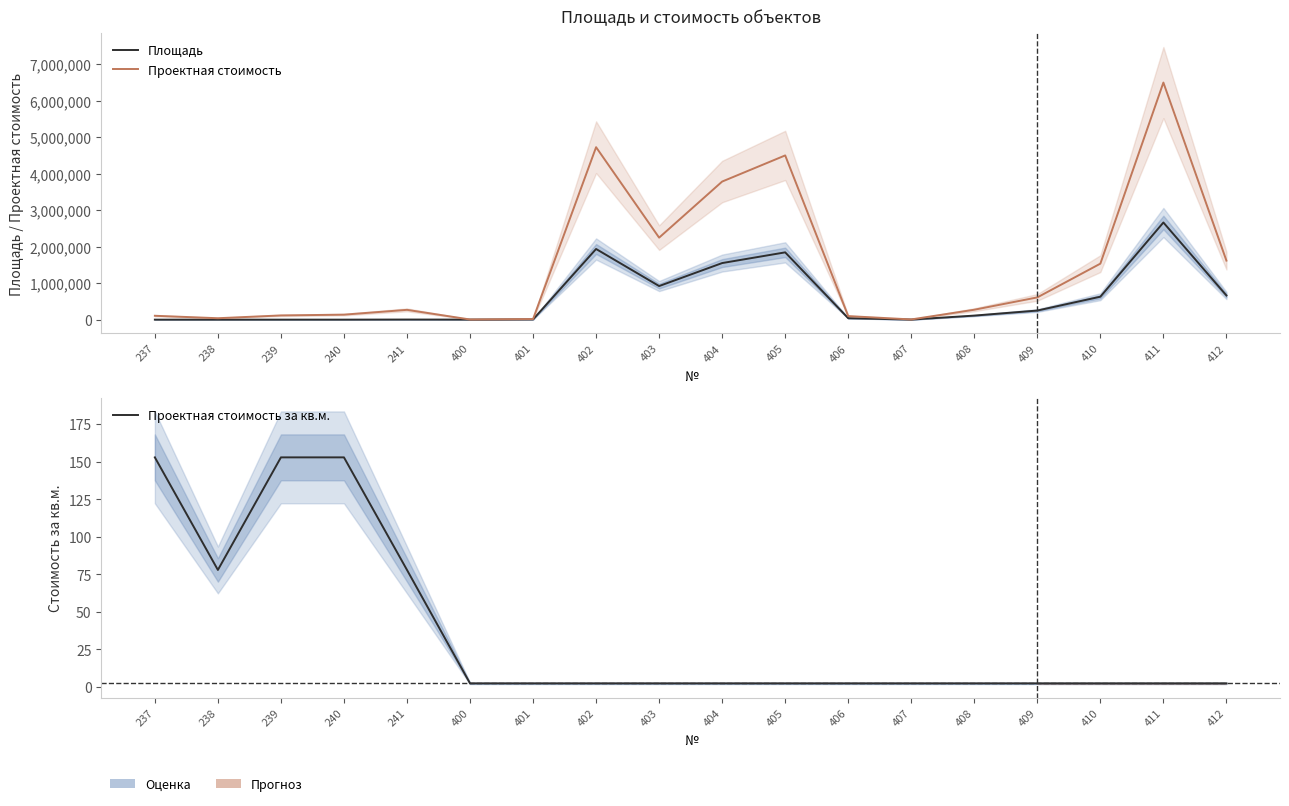

True or false: Площадь and Проектная стоимость за кв.м. intersect in this chart.

False